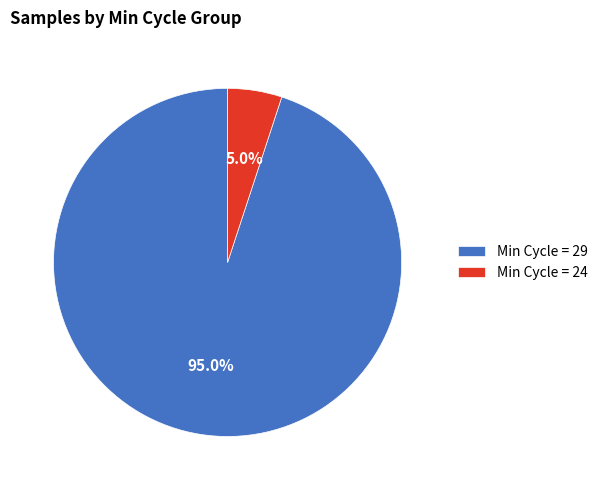

Do Min Cycle = 29 and Min Cycle = 24 together represent more than half of the pie?

Yes